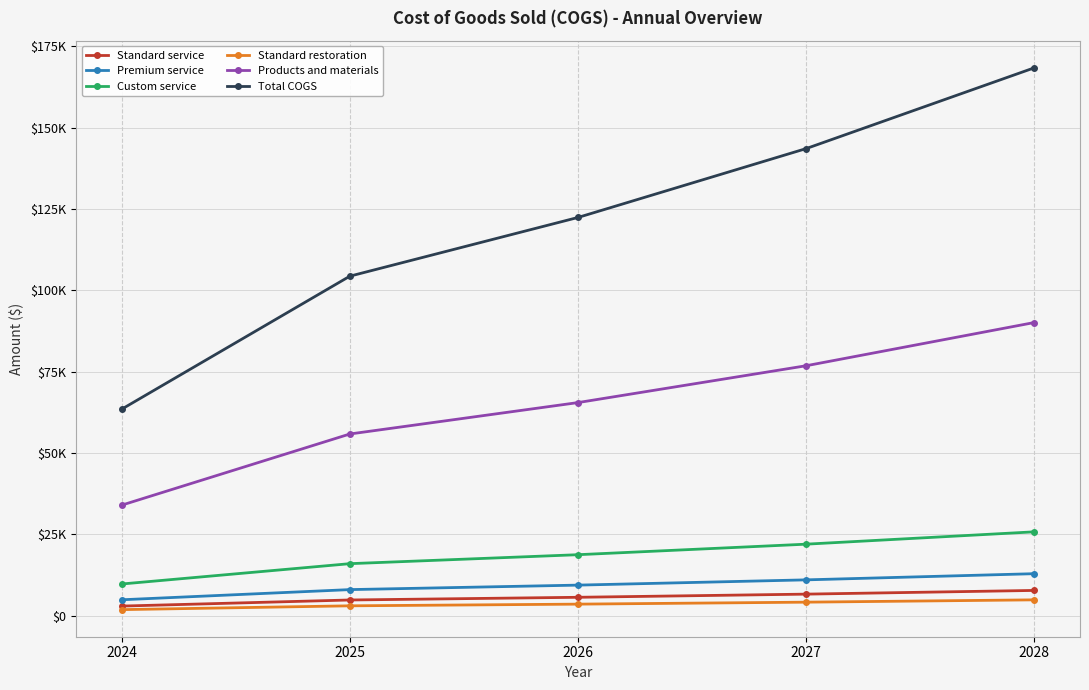

What is the highest value of the Premium service series?

12873.6